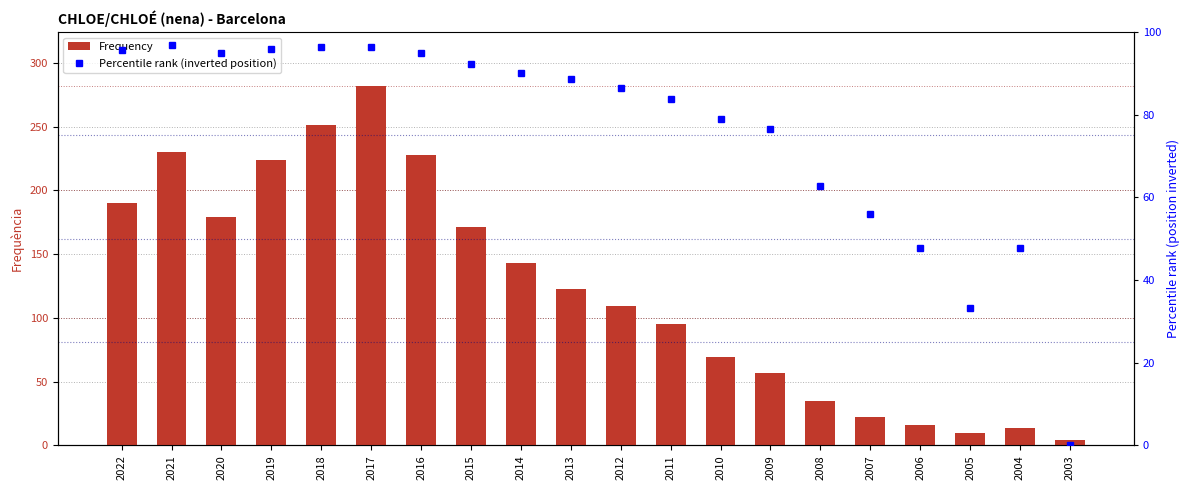

List the series in order of their overall mean, lowest first.

Percentile rank (inverted position), Frequency